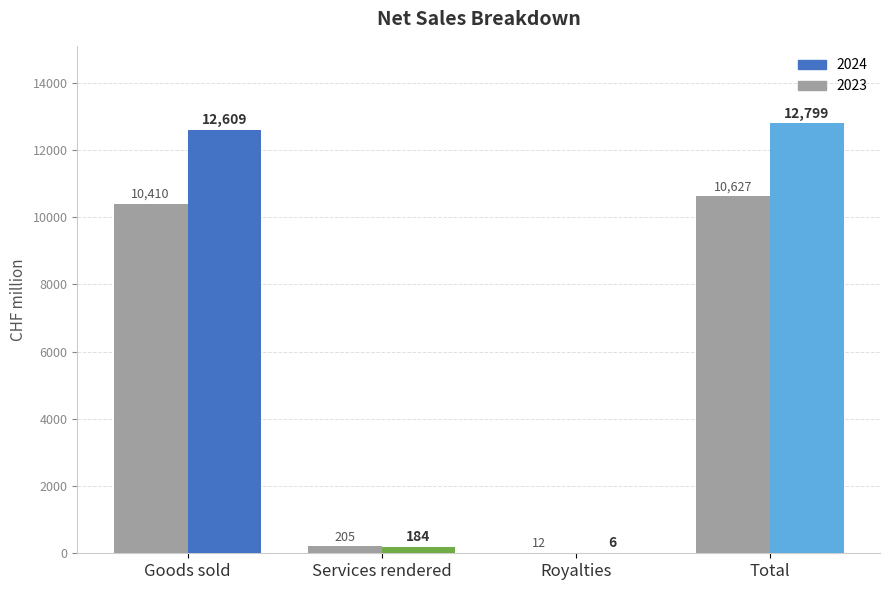

Reading left to right, extract all data points from this chart.

2024: Goods sold=12609	Services rendered=184	Royalties=6	Total=12799
2023: Goods sold=10410	Services rendered=205	Royalties=12	Total=10627